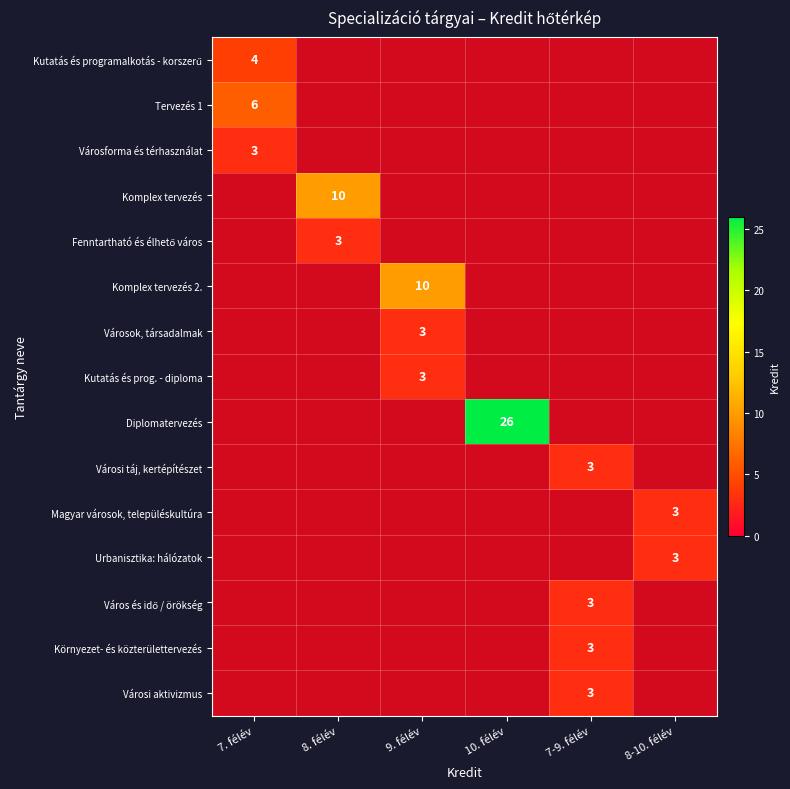

The Kutatás és prog. - diploma series shows 3 at 9. félév. True or false?

True